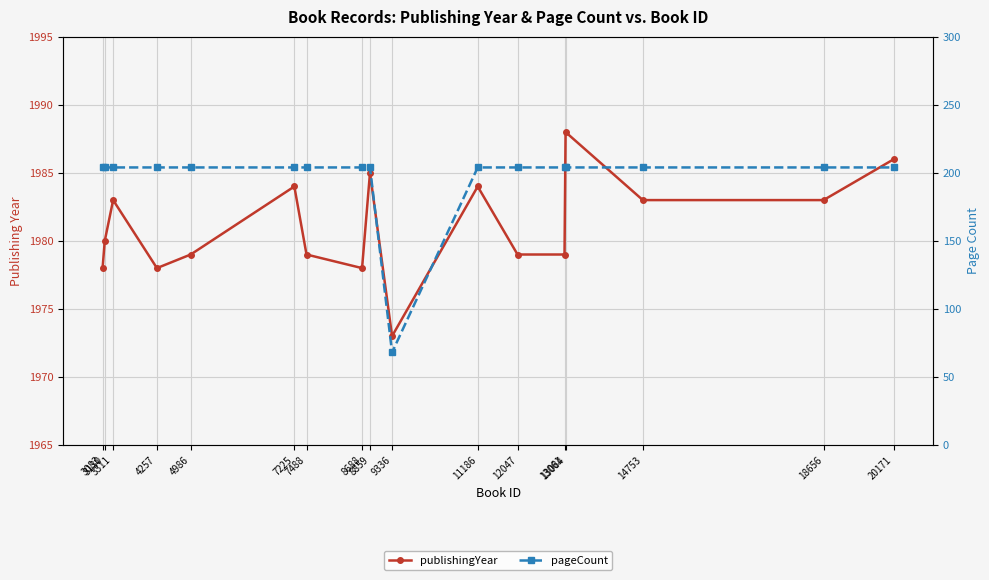

At which category does publishingYear reach its first local valley?

4257